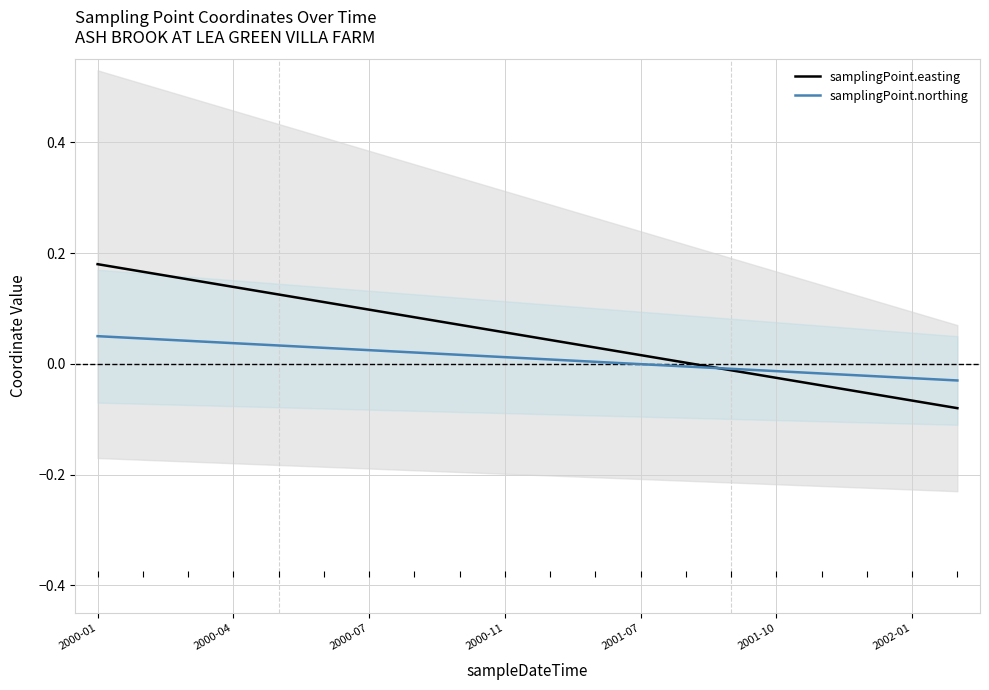

Reading right to left, extract all data points from this chart.

samplingPoint.easting: -0.1	-0.1	-0.1	-0.0	-0.0	-0.0	0.0	0.0	0.0	0.0	0.1	0.1	0.1	0.1	0.1	0.1	0.1	0.2	0.2	0.2
samplingPoint.northing: -0.0	-0.0	-0.0	-0.0	-0.0	-0.0	-0.0	-0.0	0.0	0.0	0.0	0.0	0.0	0.0	0.0	0.0	0.0	0.0	0.0	0.1